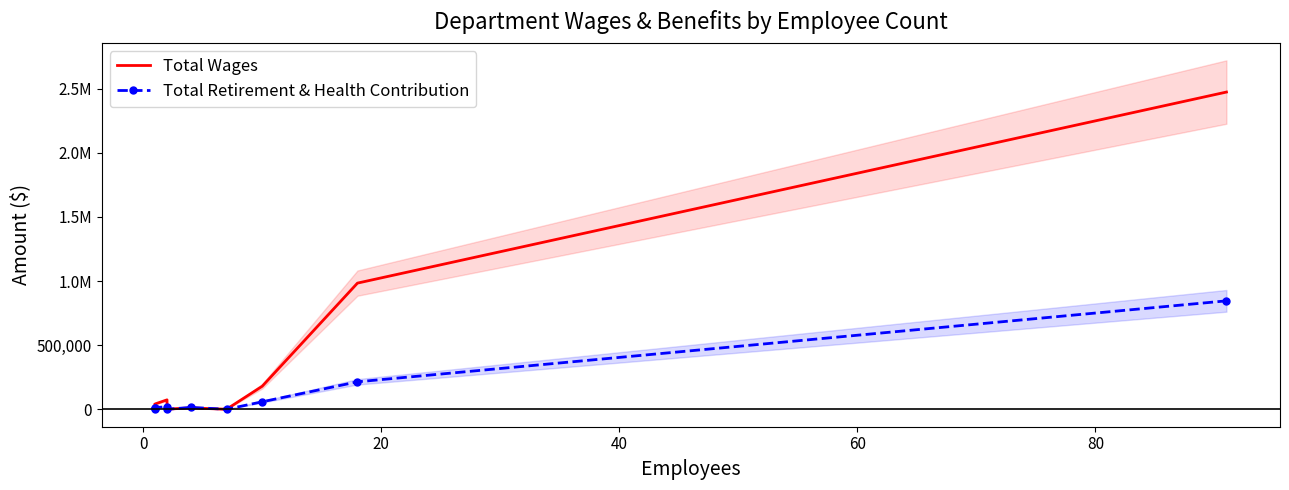

What are all the series names shown in the legend?

Total Wages, Total Retirement & Health Contribution